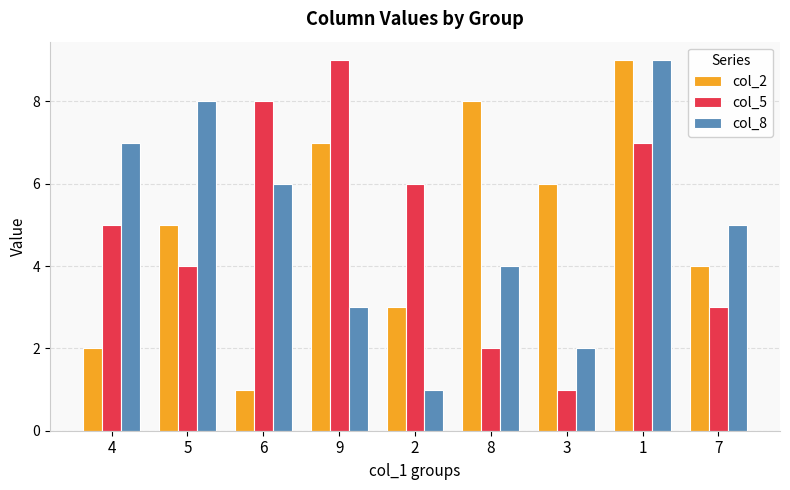

True or false: col_8 has a value of 11 at 5.

False